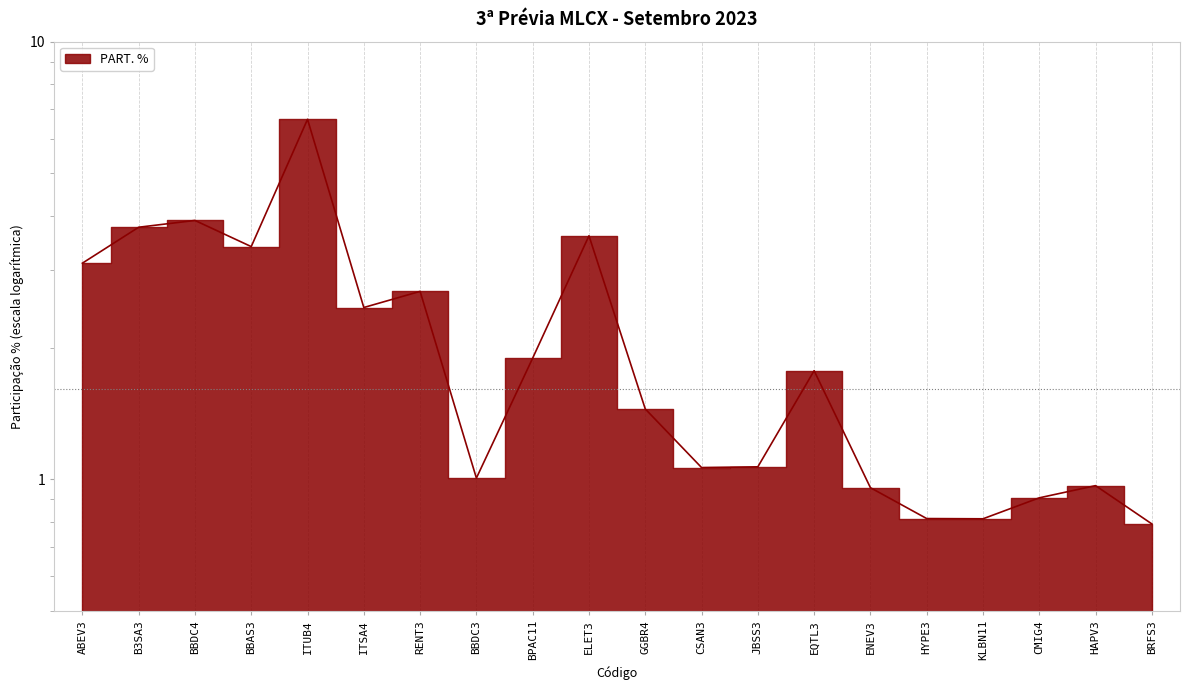

What is the sum of all values?

43.1